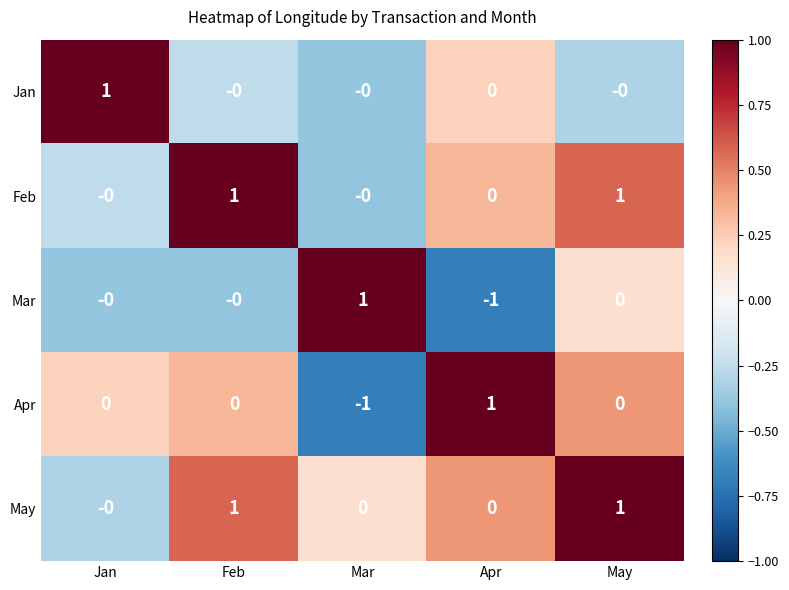

How many values in Apr are below zero?

1